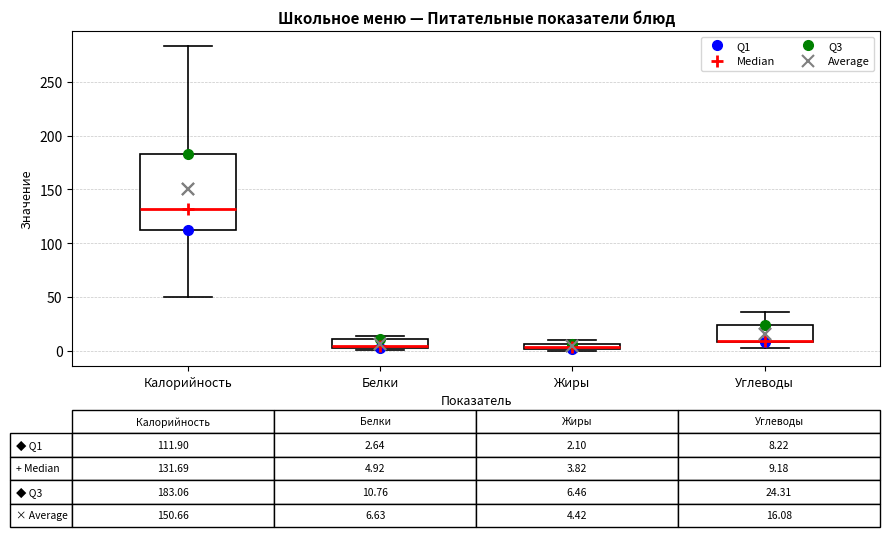

Comparing the boxes themselves (not the whiskers), which one is the tallest?

Калорийность